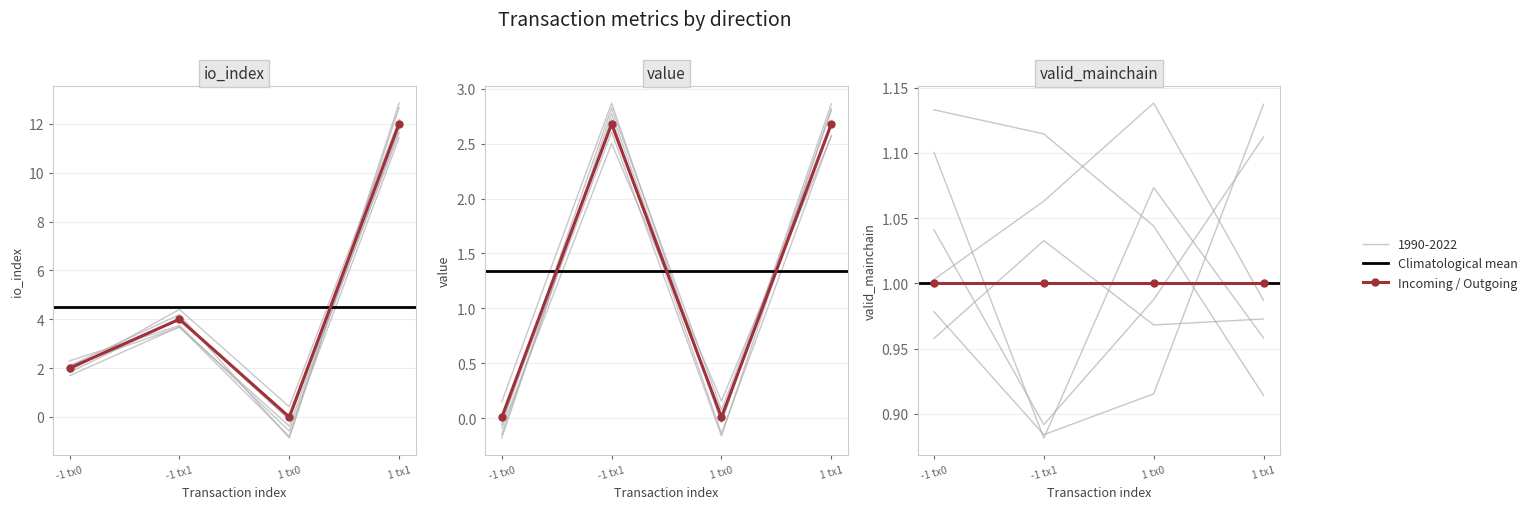

Which series has the largest range (max minus min)?

io_index